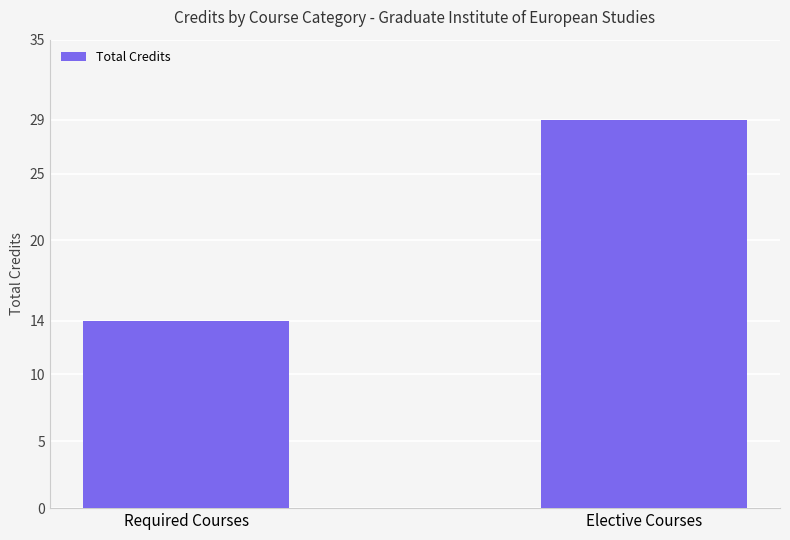

How many distinct data groups are displayed?

1